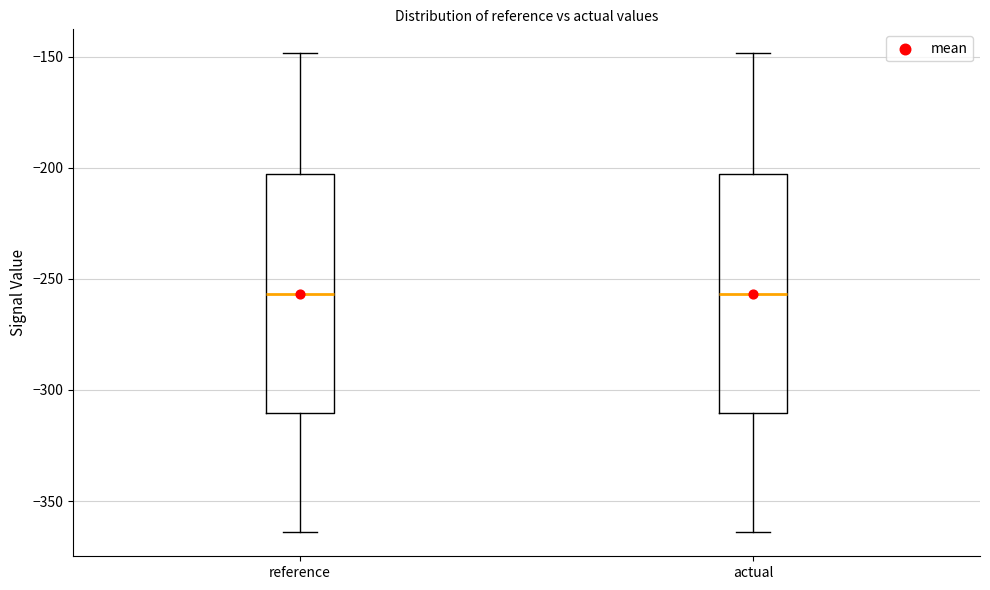

Where does the upper whisker of the box for actual end on the y-axis? The values are not printed on the chart, so give them approximately, as read against the axis.

-150